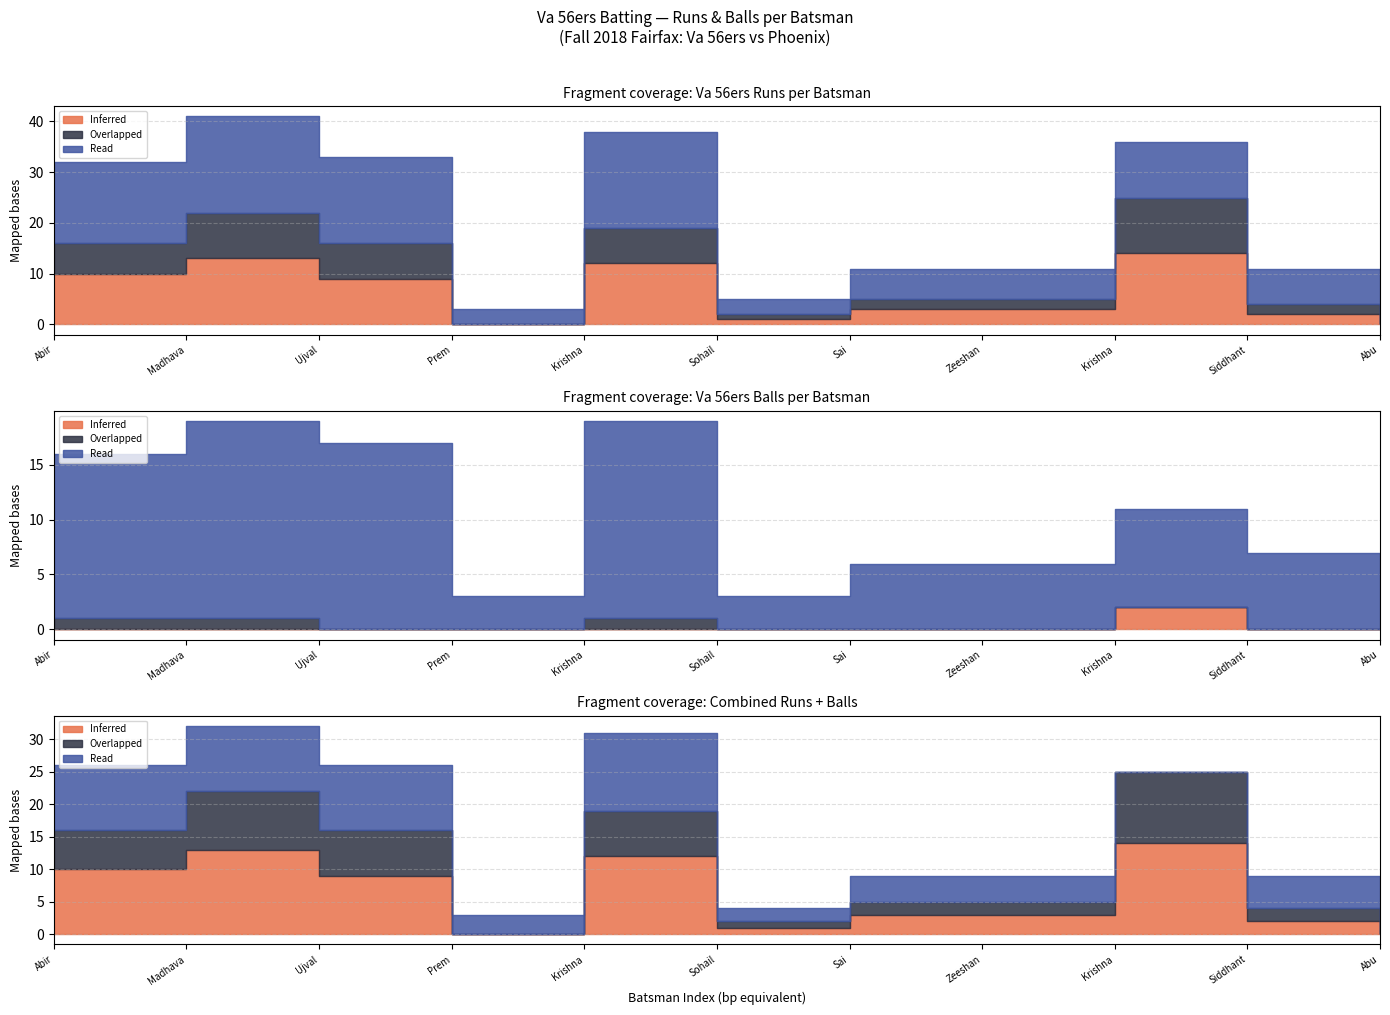

The Read series shows 5 at Siddhant Bhatia. True or false?

False